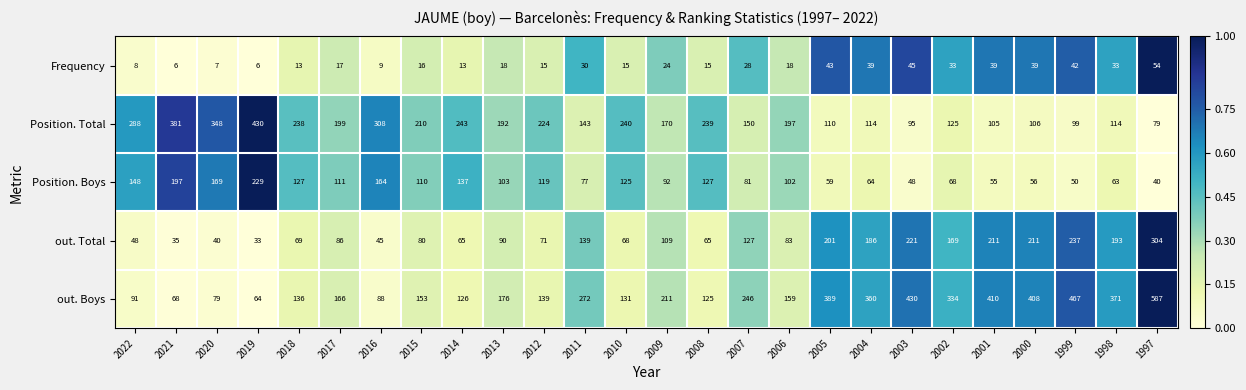

The out. Boys series shows 211 at 2009. True or false?

True